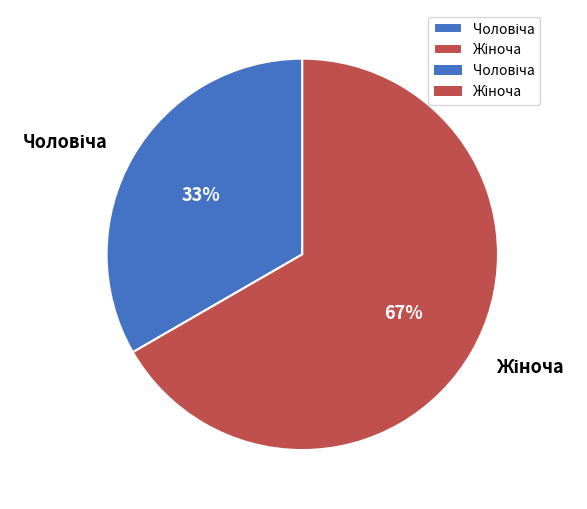

To the nearest percent, what is the average slice percentage?

50%